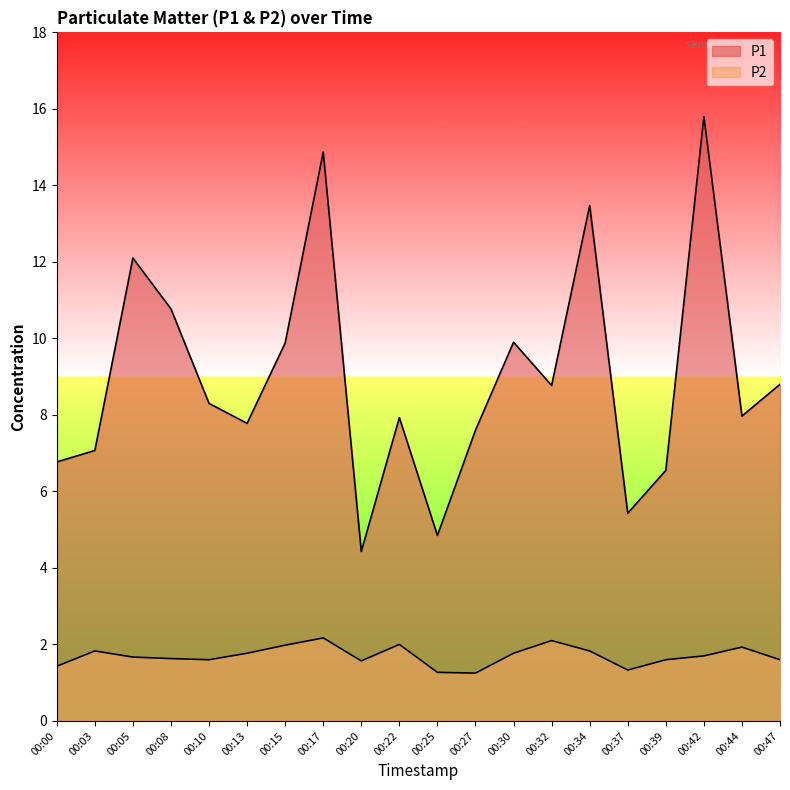

Which label corresponds to the largest value in the chart?

00:42